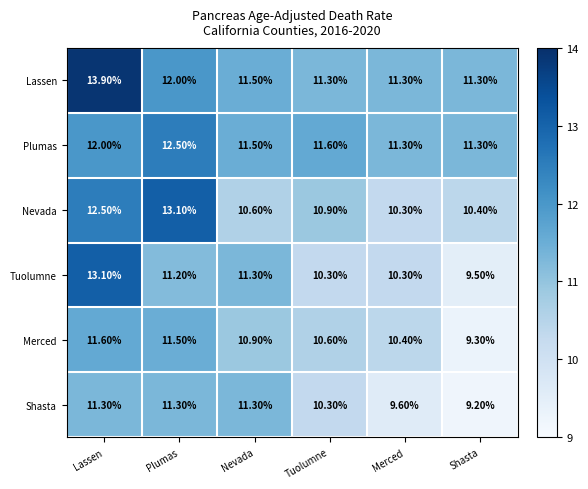

Which series has the widest spread of values?

Tuolumne